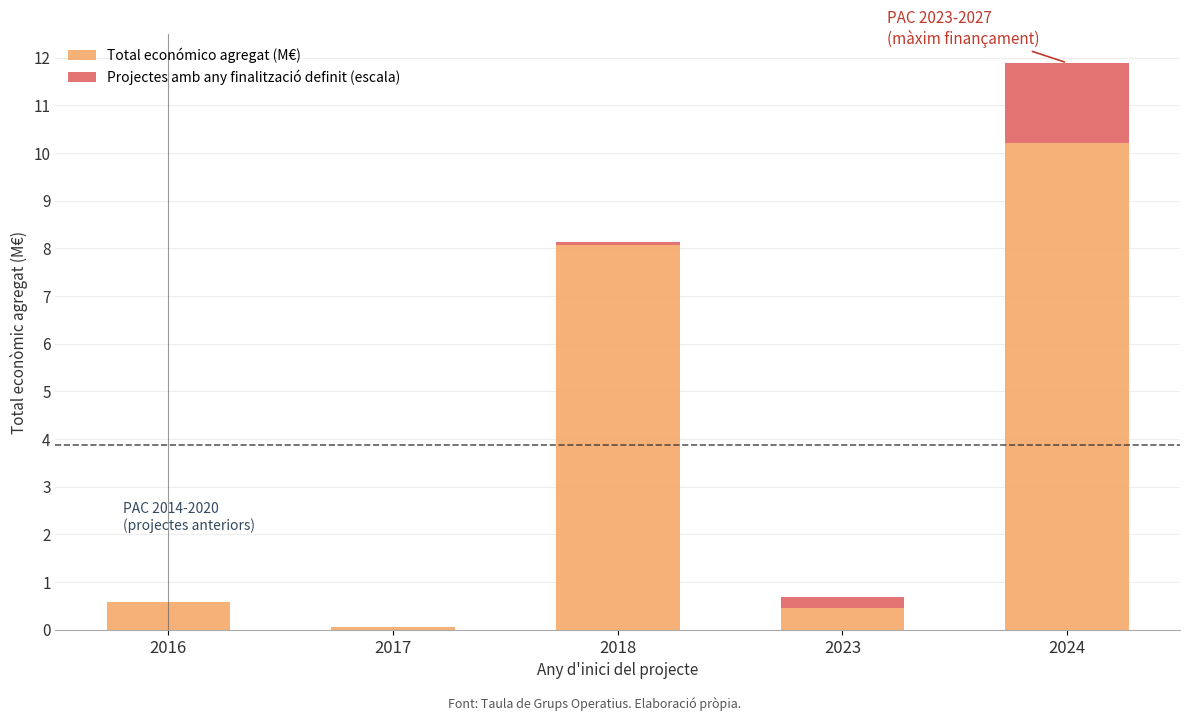

Is it true that Total económico agregat (M€) equals 0.0 at 2017?

True